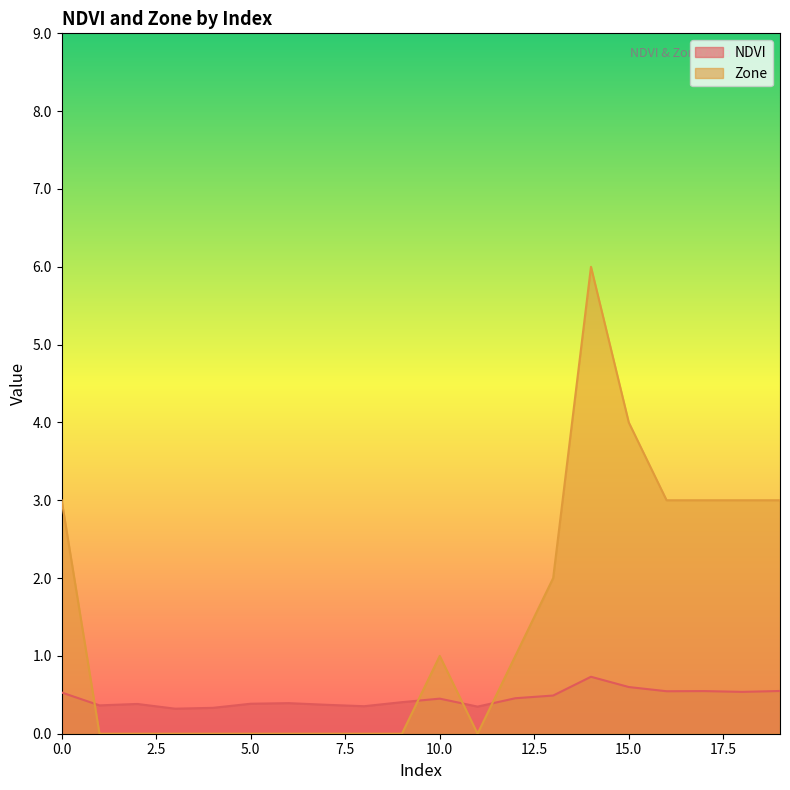

List the series in order of their overall mean, highest first.

Zone, NDVI